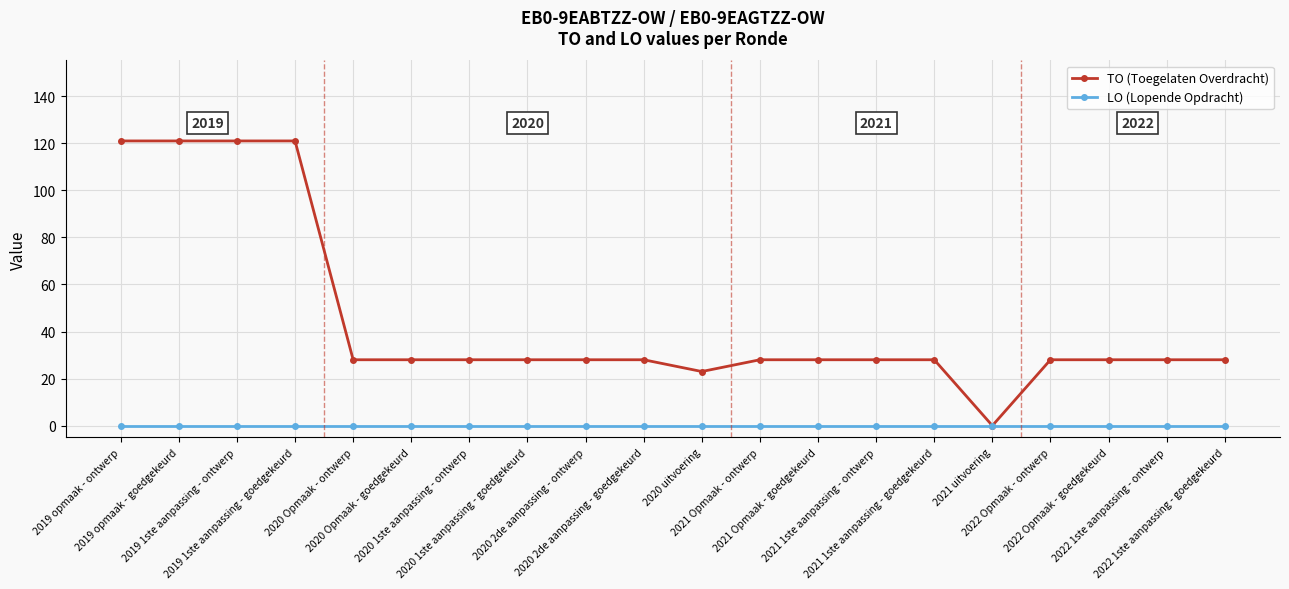

List the series in order of their peak value, lowest first.

LO (Lopende Opdracht), TO (Toegelaten Overdracht)